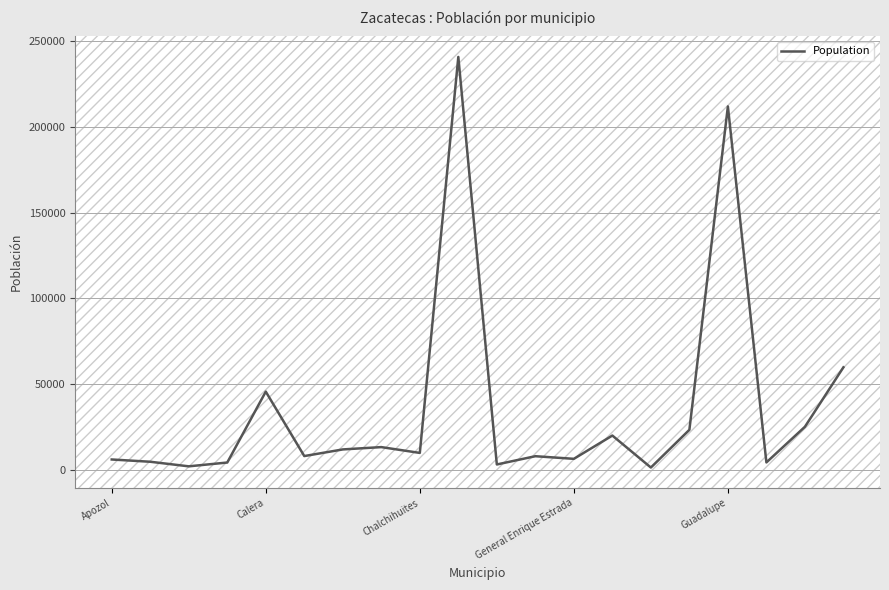

What is the maximum value shown in the chart?

240532